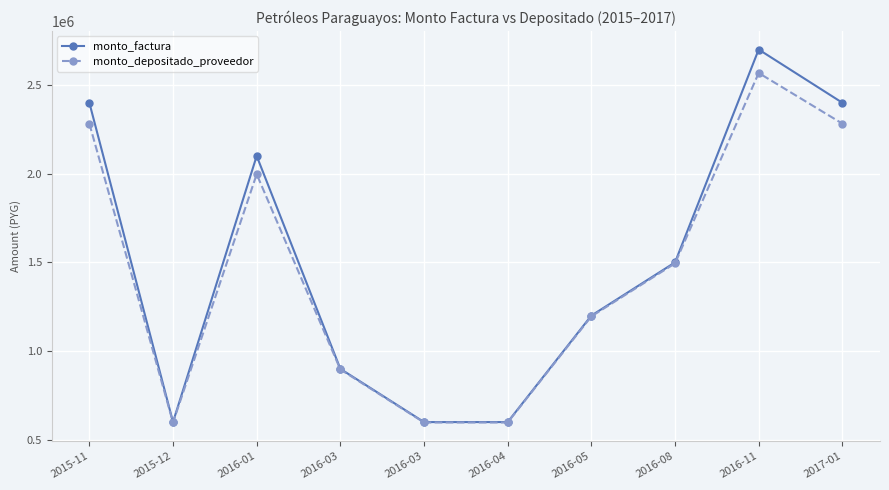

Where is the first local minimum for monto_depositado_proveedor?

2015-12